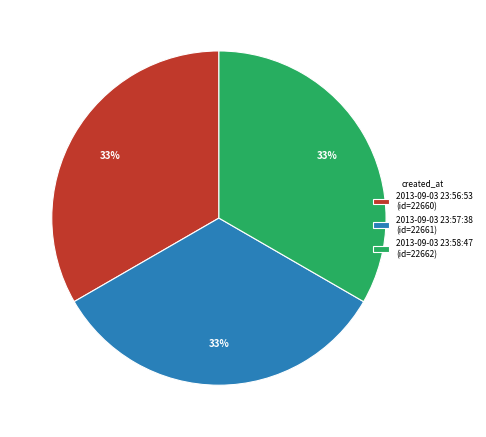

Approximately how many times larger is the value at 2013-09-03 23:56:53 (id=22660) compared to 2013-09-03 23:57:38 (id=22661)?

1.0